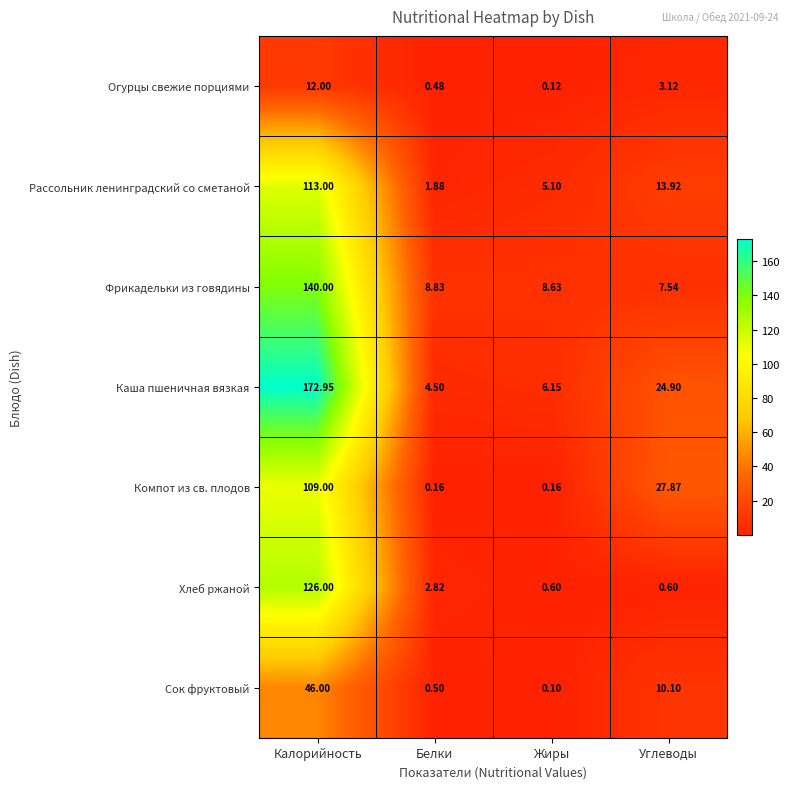

At which category does the chart reach its minimum across all series?

Жиры